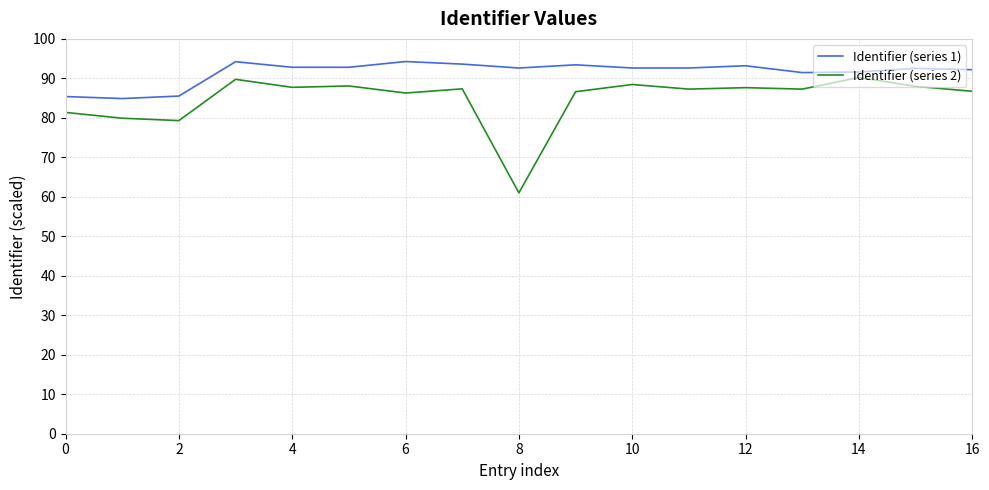

What is the difference between the maximum and minimum values in the Identifier (series 1) series?

9.4